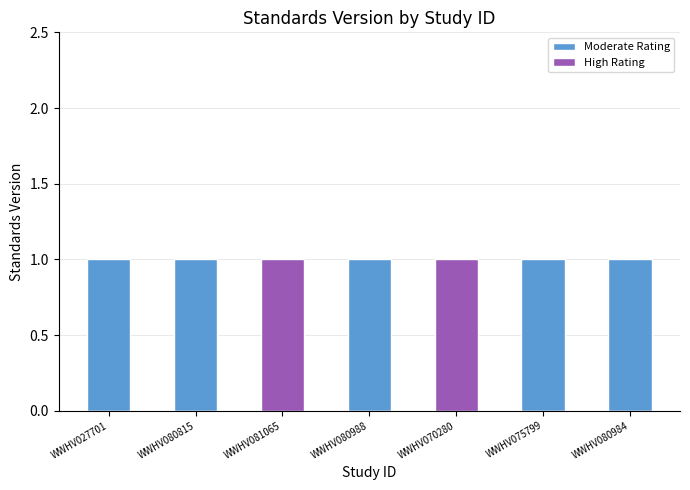

Is the value of High Rating at WWHV027701 greater than the value of Moderate Rating at WWHV027701?

No